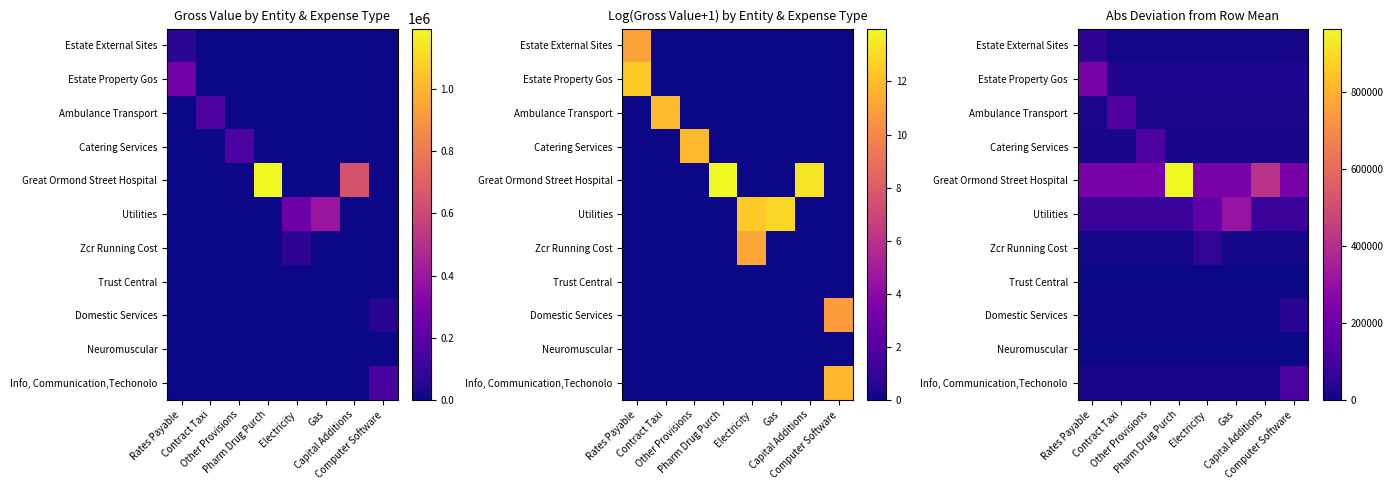

Rank the series by their maximum value, from lowest to highest.

Trust Central, Neuromuscular, Domestic Services, Estate External Sites, Zcr Running Cost, Info, Communication,Techonolo, Catering Services, Ambulance Transport, Estate Property Gos, Utilities, Great Ormond Street Hospital